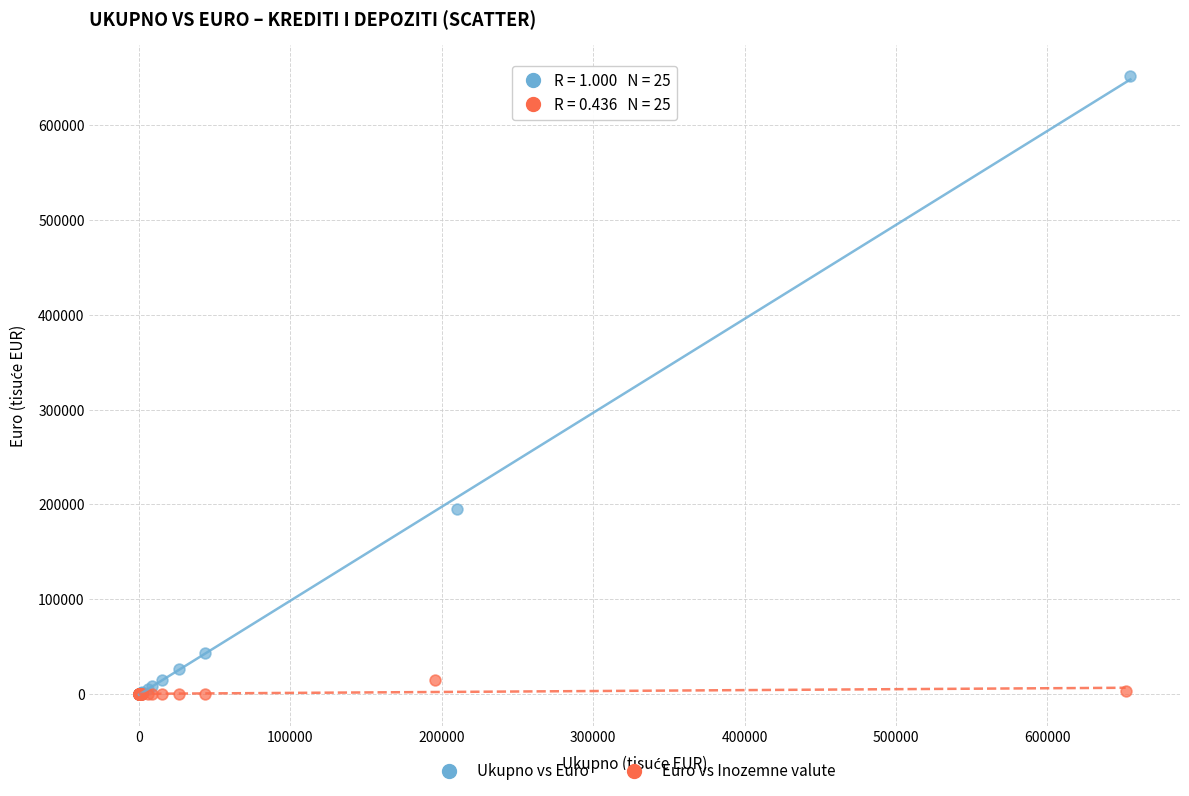

Which series has the largest Y range (max minus min)?

Ukupno vs Euro